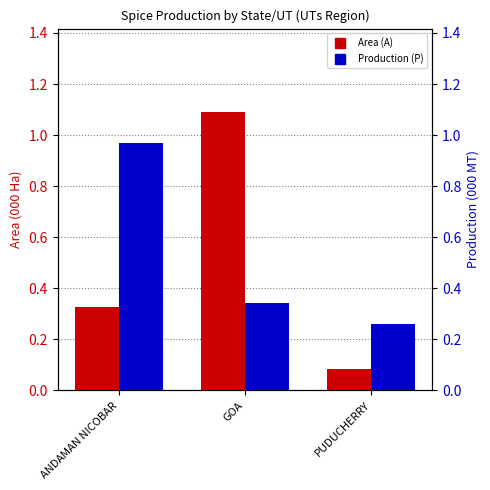

Which category has the highest value across all series?

GOA